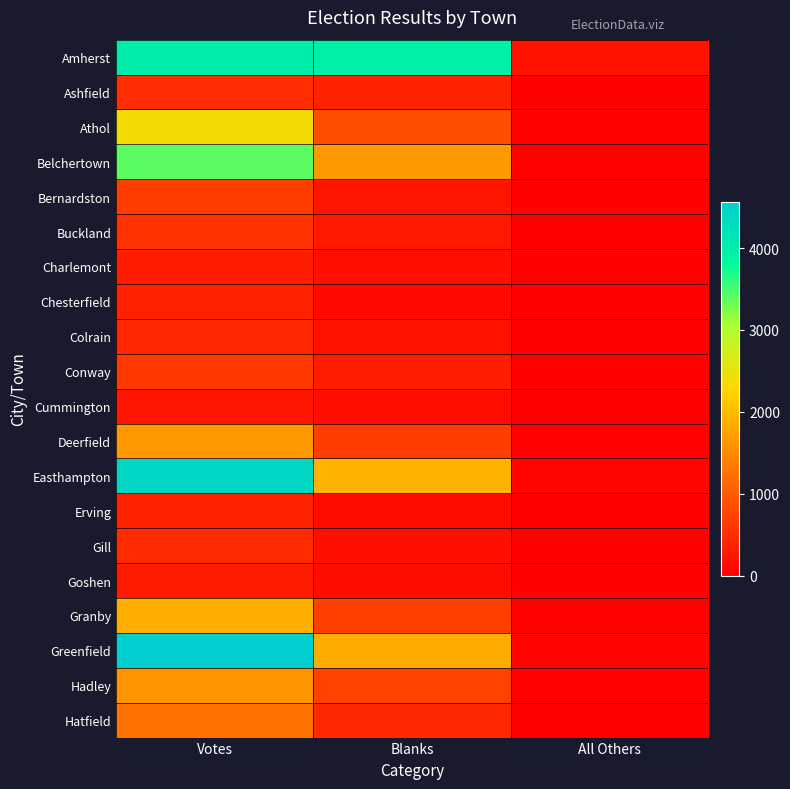

Which series changed the most between Votes and Blanks?

Greenfield